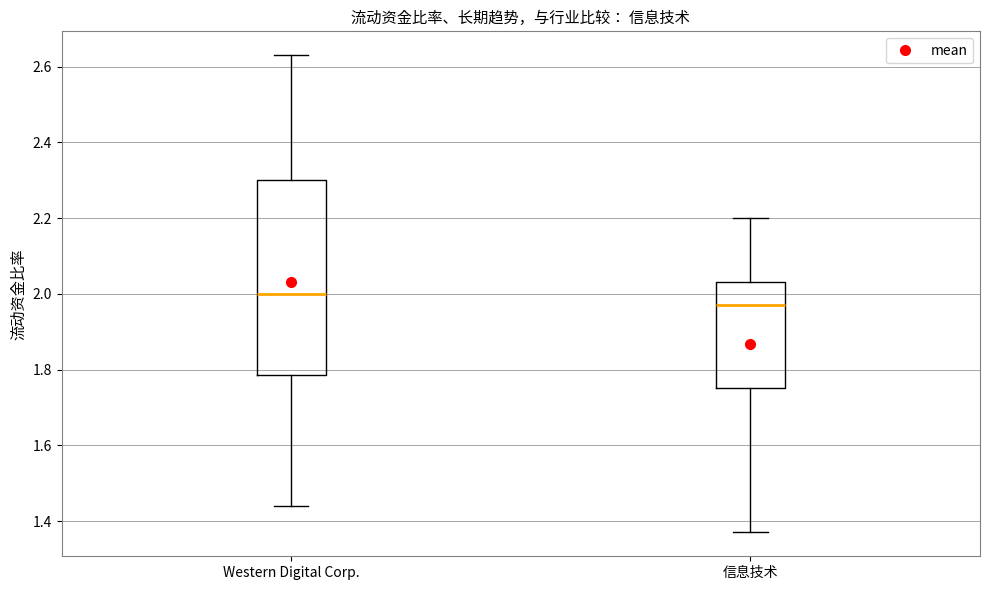

Comparing the boxes themselves (not the whiskers), which one is the tallest?

Western Digital Corp.